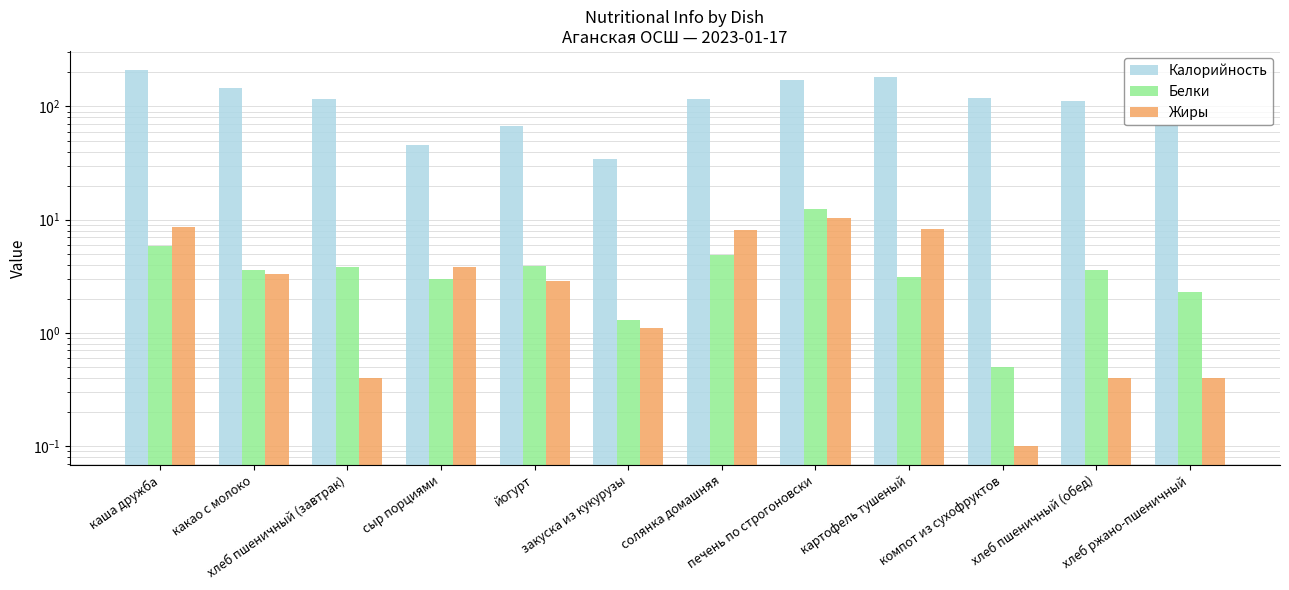

What are all the series names shown in the legend?

Калорийность, Белки, Жиры